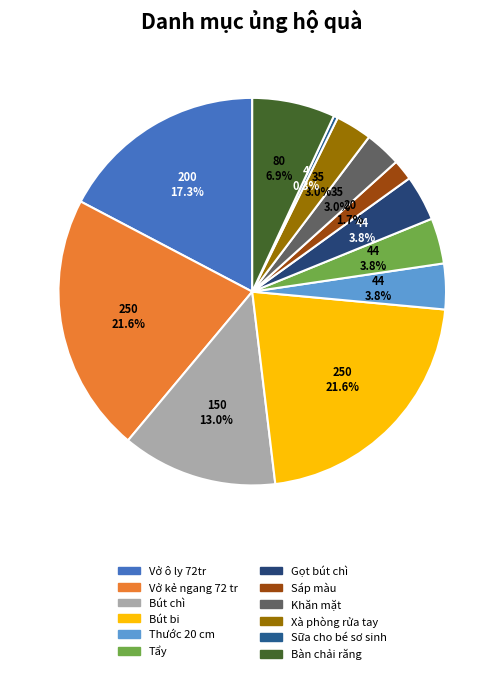

To the nearest percent, what percentage of the pie is Bút bi?

22%